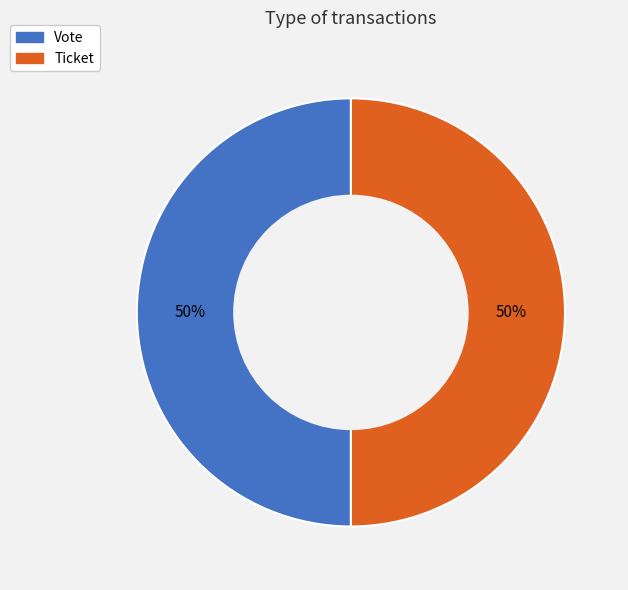

Is it true that Ticket is 64% of the pie?

False